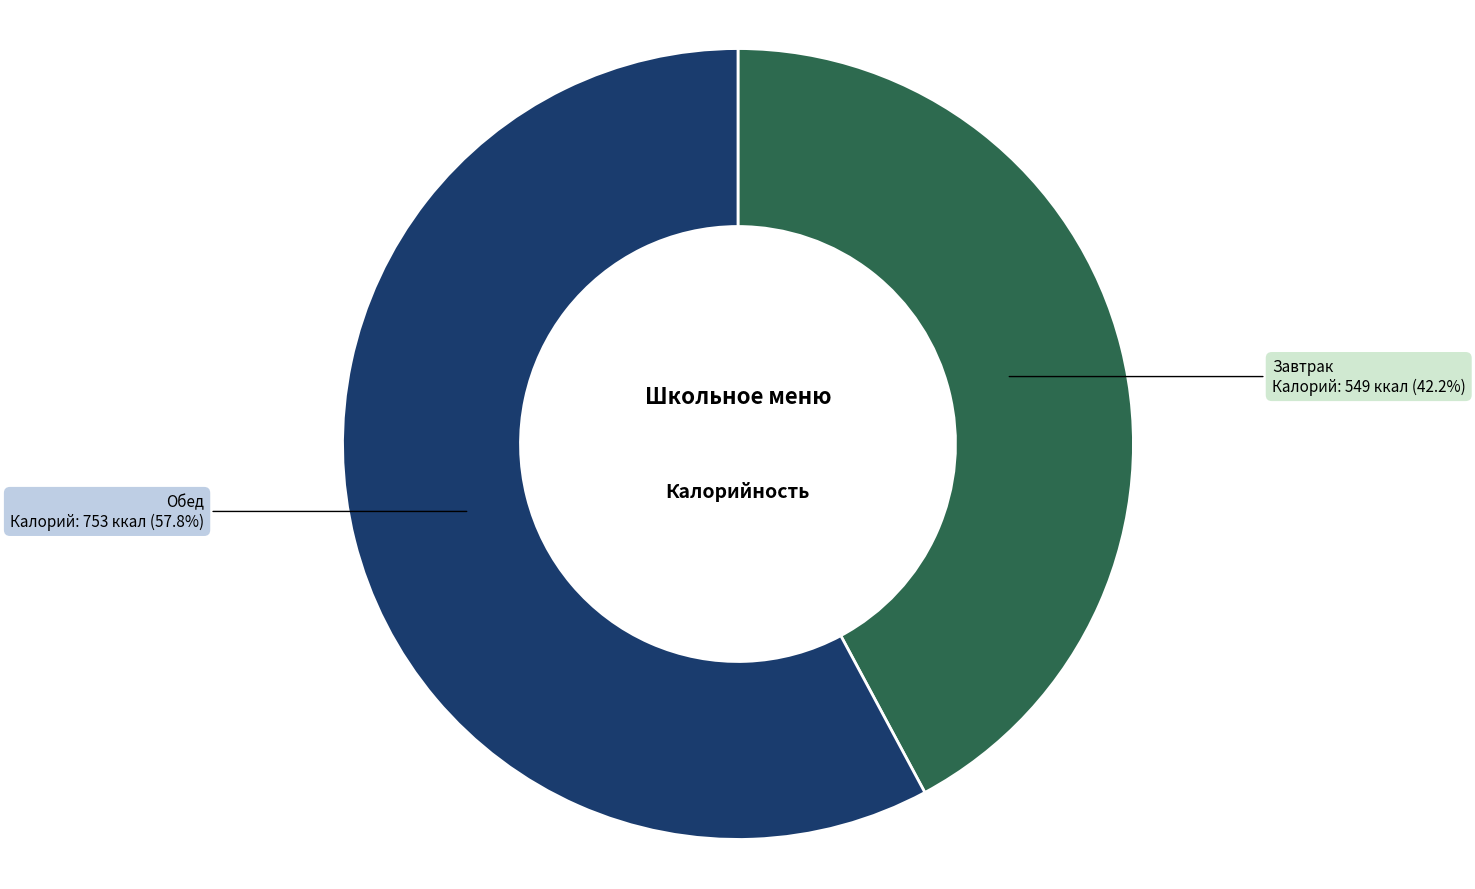

What percentage is the Обед slice, to the nearest percent?

58%